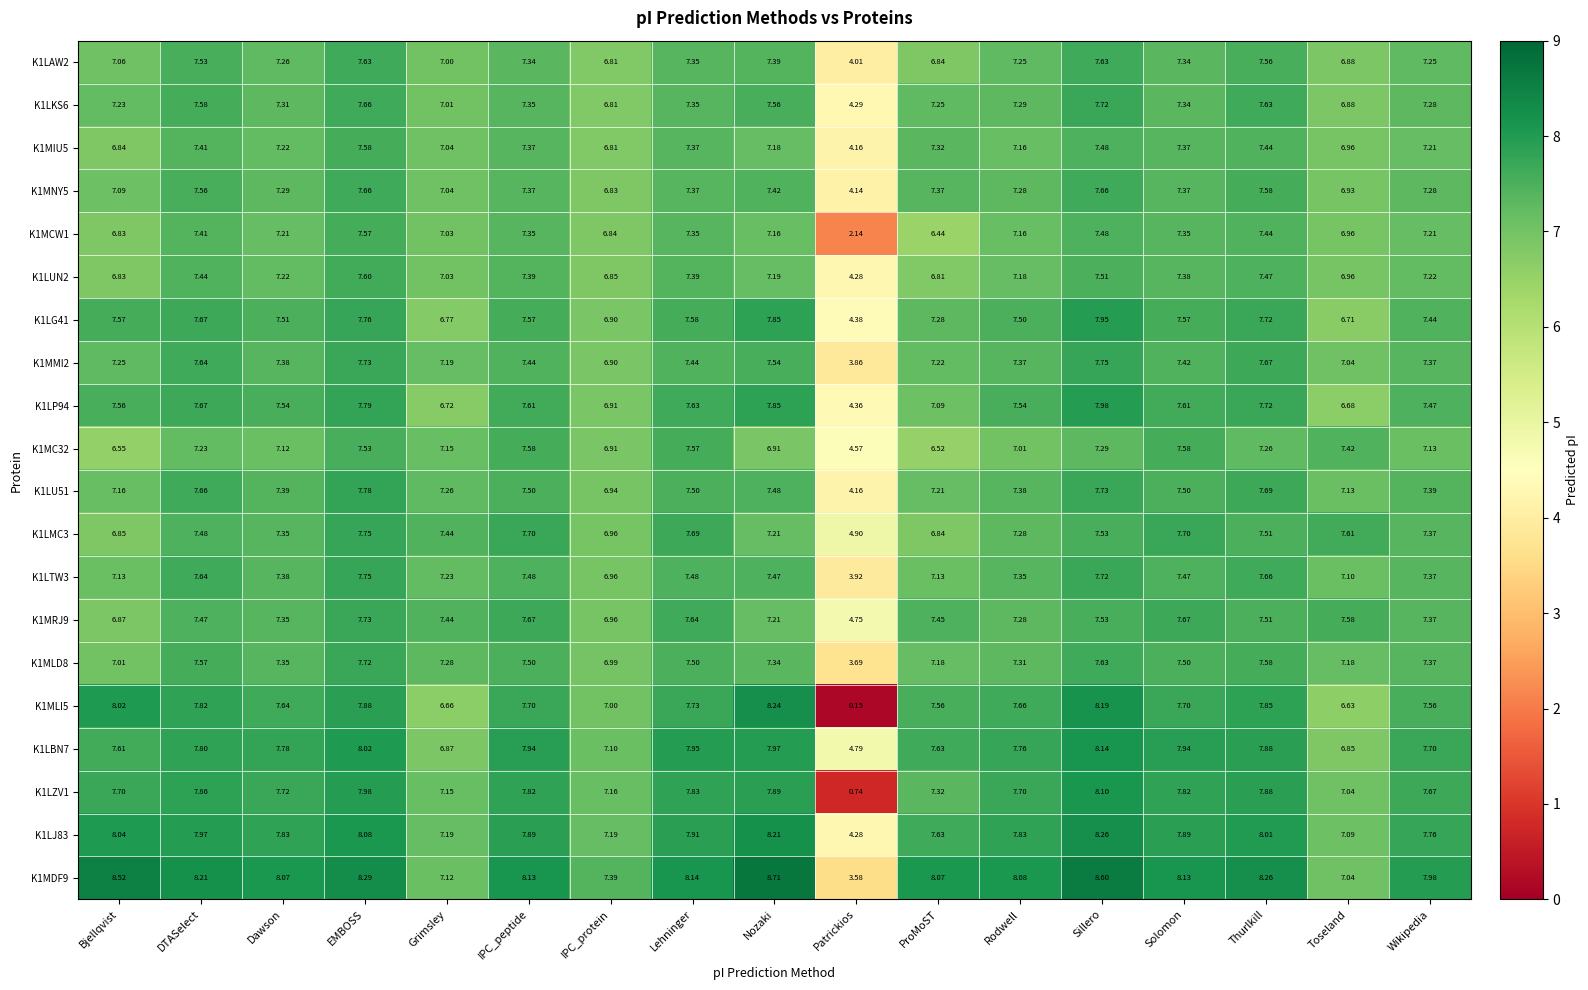

At which label does K1LU51 reach its peak?

EMBOSS